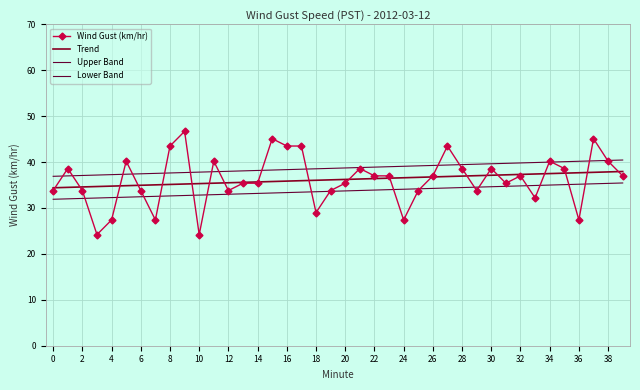

True or false: Lower Band and Upper Band cross at least once.

False